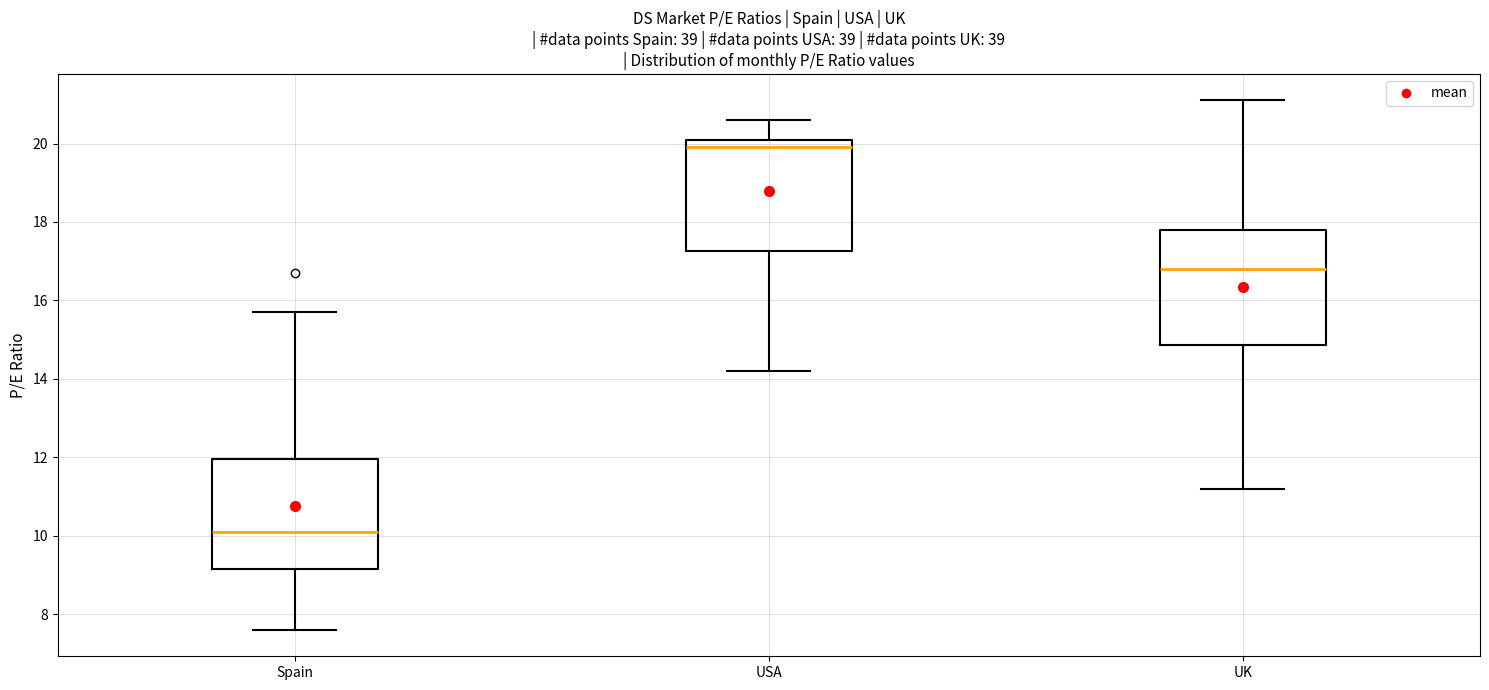

Which box has the highest median line?

USA